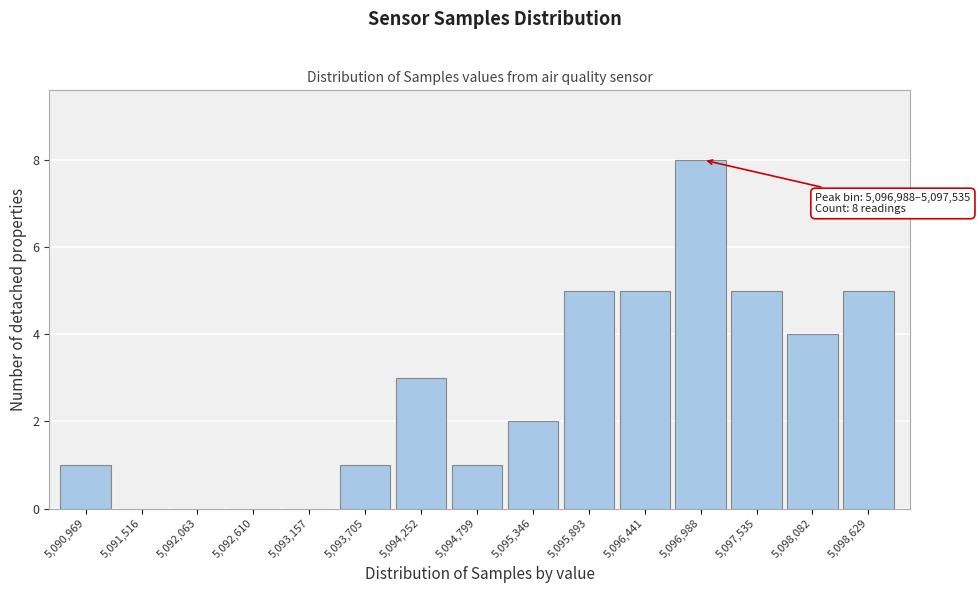

Reading left to right, what are all the values shown in this chart?

5,090,969=1	5,091,516=0	5,092,063=0	5,092,610=0	5,093,157=0	5,093,705=1	5,094,252=3	5,094,799=1	5,095,346=2	5,095,893=5	5,096,441=5	5,096,988=8	5,097,535=5	5,098,082=4	5,098,629=5